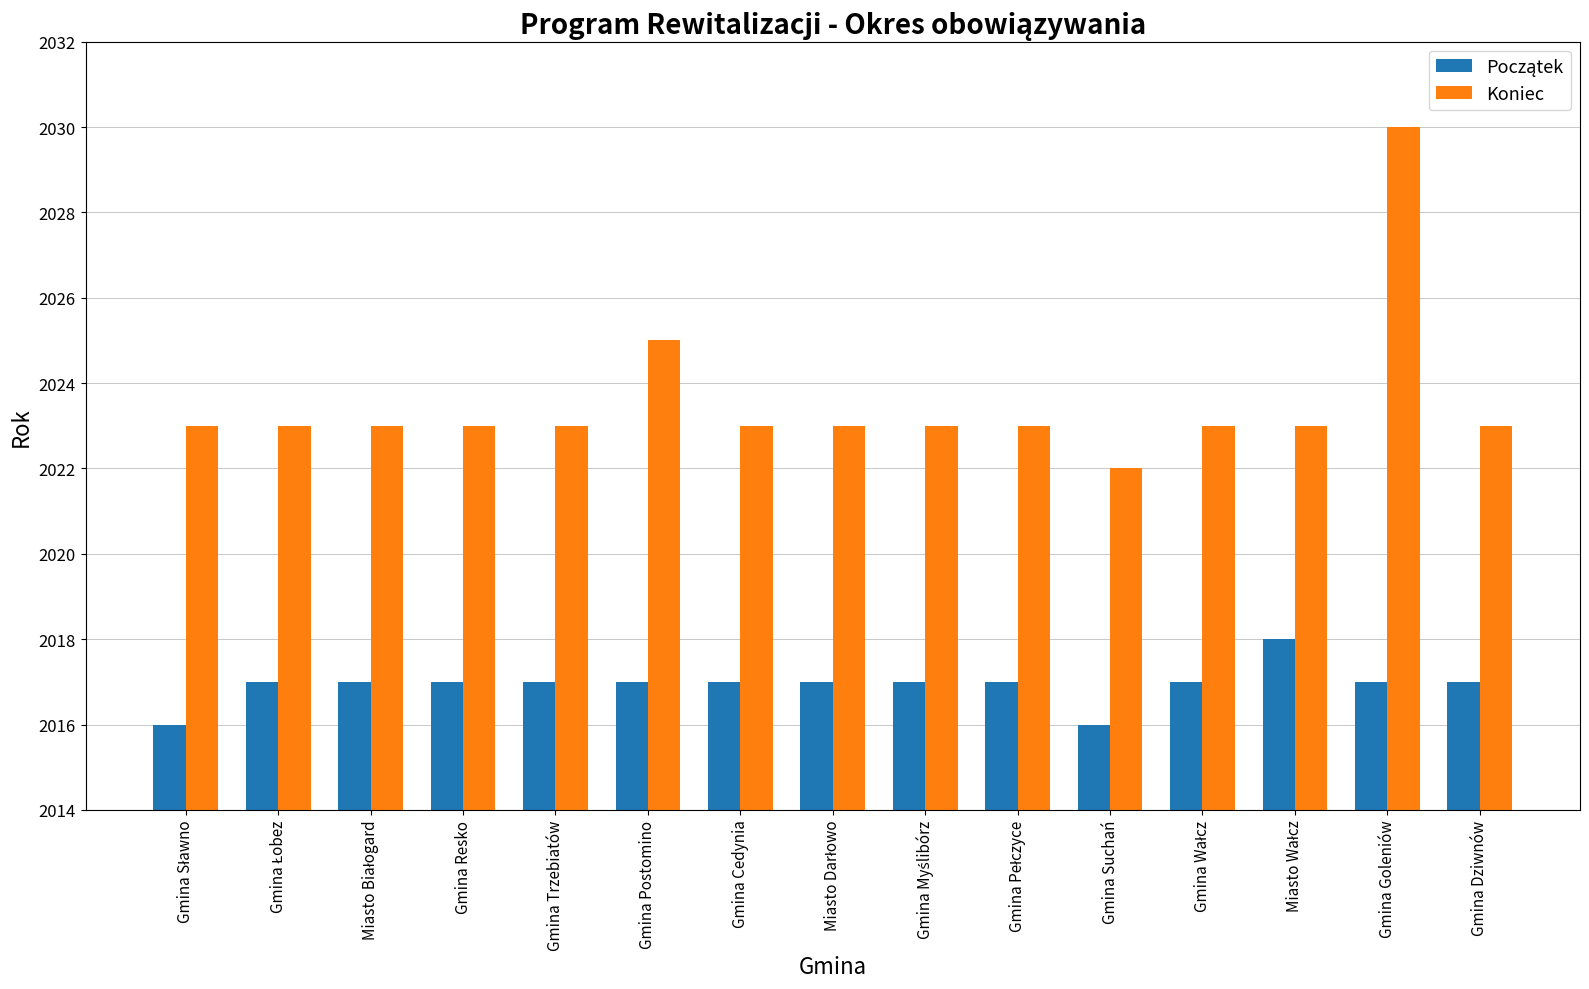

Which series changed the most between Gmina Postomino and Gmina Suchań?

Koniec